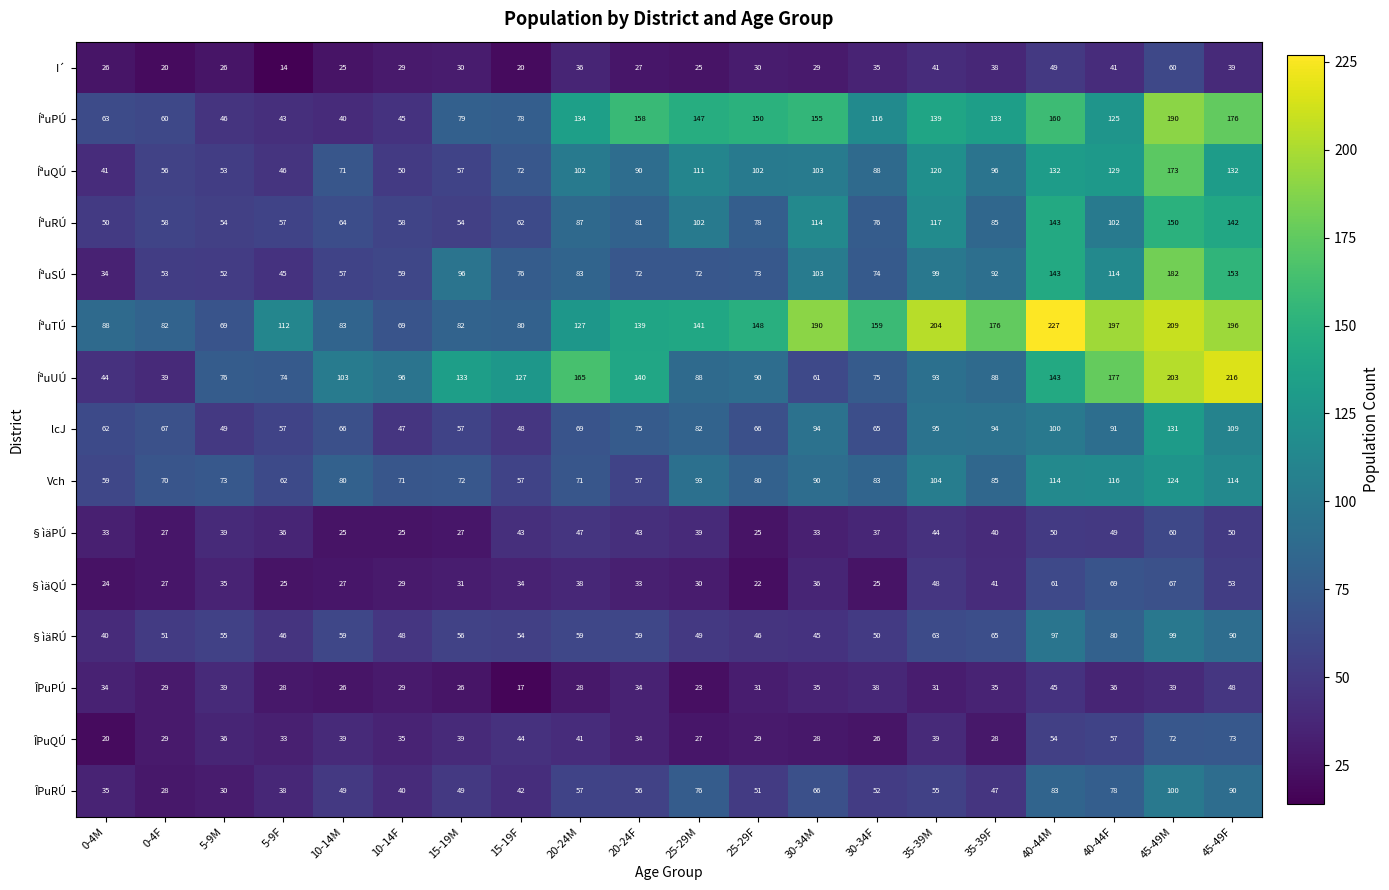

What is the total value across all series at 30-34F?

999